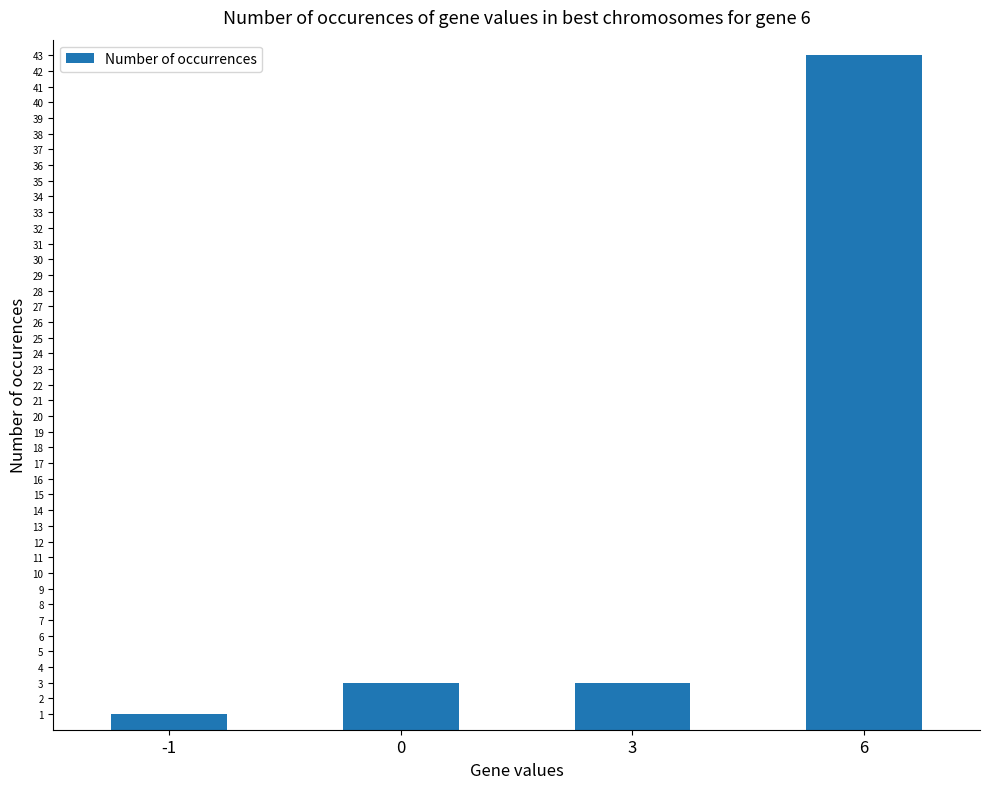

What is the ratio of the value at 0 to the value at 6?

0.1